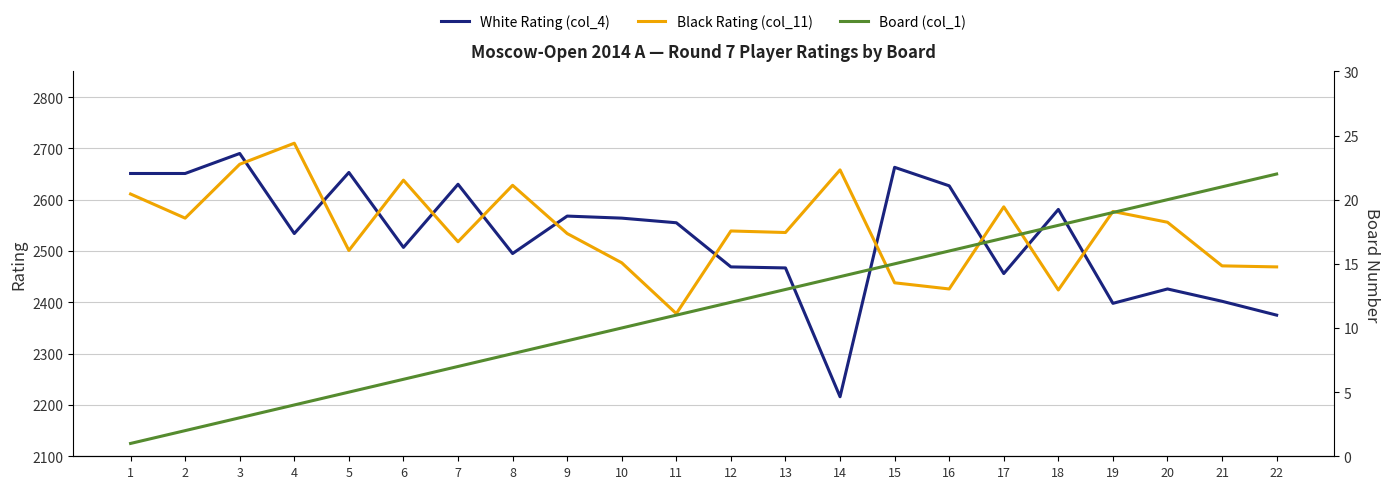

True or false: Black Rating (col_11) and White Rating (col_4) cross at least once.

True